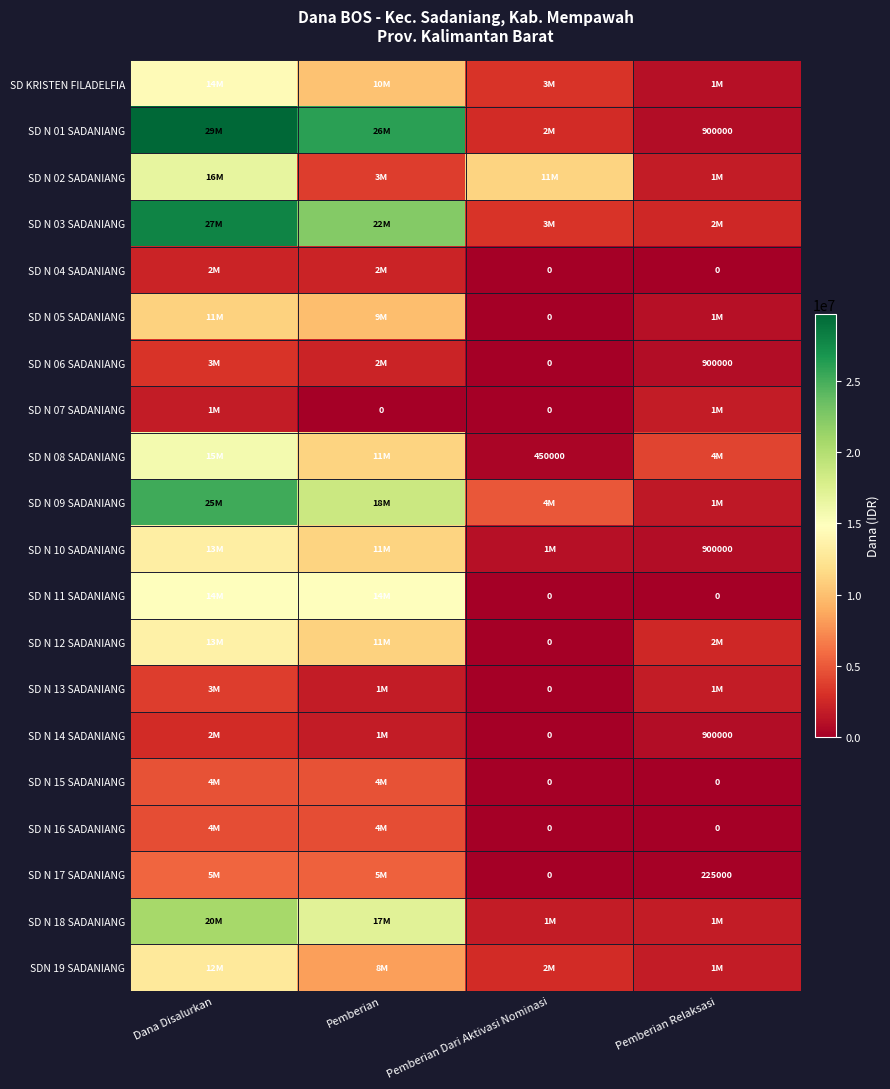

At which label does SD N 07 SADANIANG reach its minimum?

Pemberian